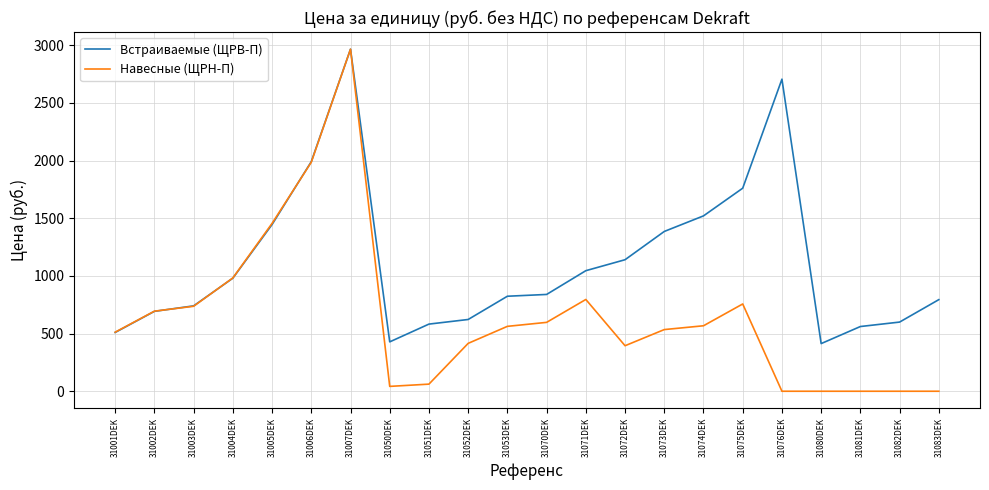

Read the Навесные (ЩРН-П) value at 31071DEK.

795.5